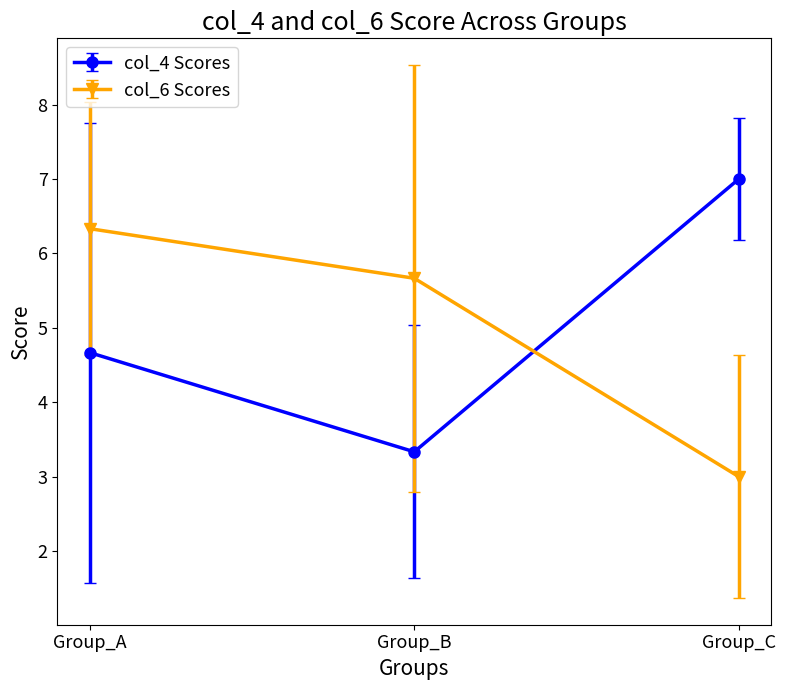

What is the difference between the maximum and minimum values in the col_4 Scores series?

3.7